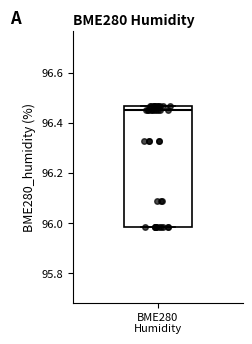

Where is the upper edge of the box for BME280 Humidity on the y-axis? The values are not printed on the chart, so give them approximately, as read against the axis.

96.46